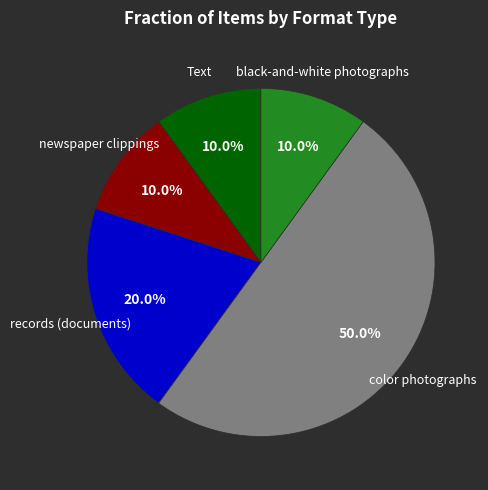

Count the number of slices in the pie.

5